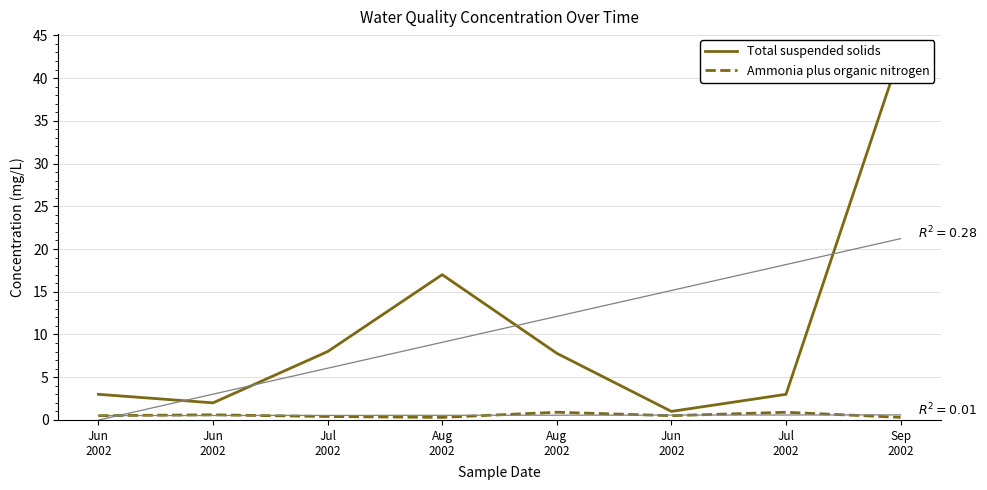

What is the difference between the highest and lowest values at Jul
2002?

7.6